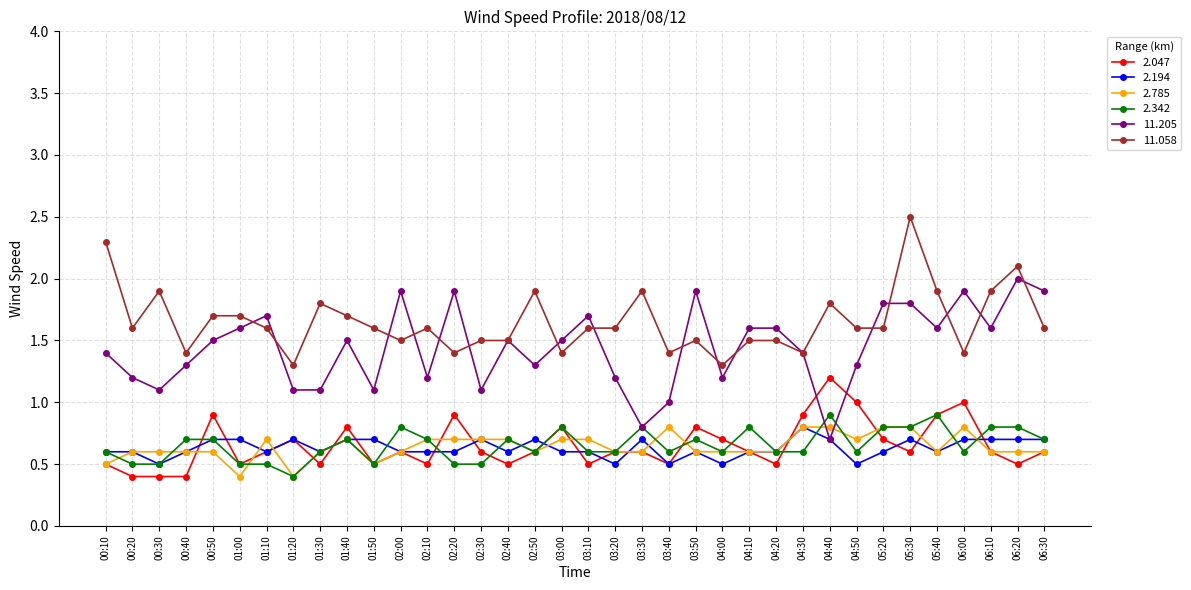

What is the label of the 25th point from the right?

02:00